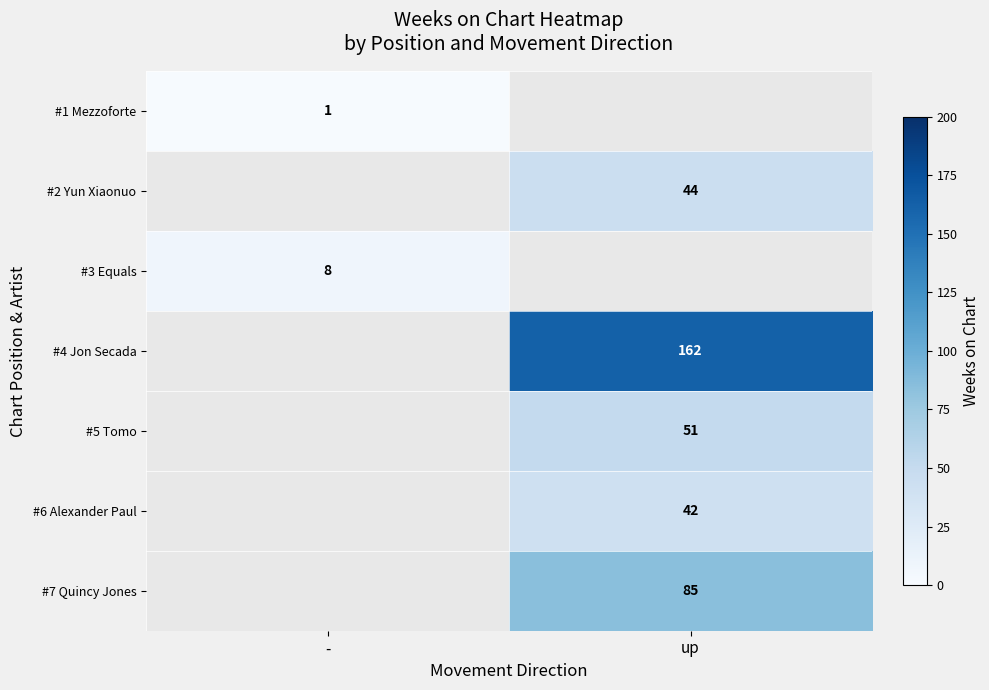

Is it true that #5 Tomo equals 86 at up?

False